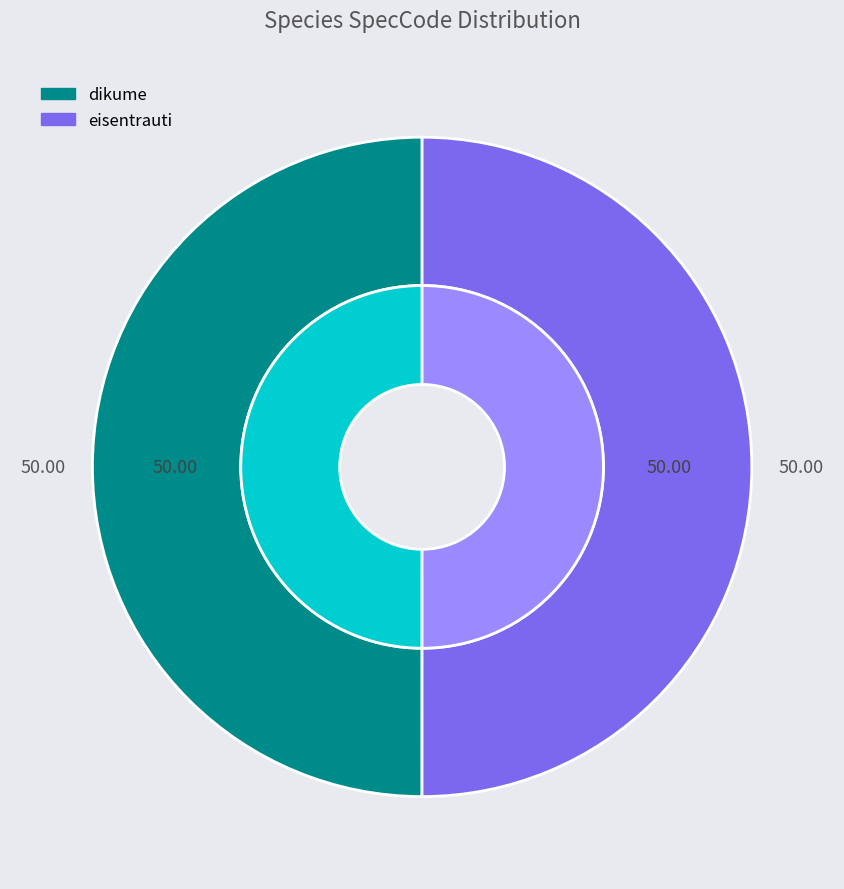

Which category accounts for the majority?

eisentrauti